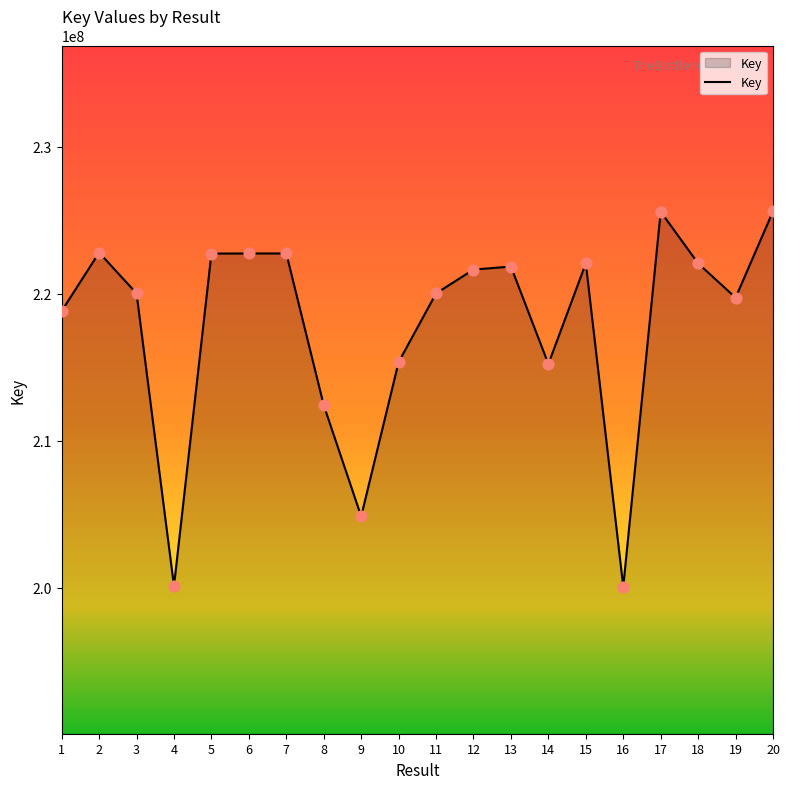

Approximately how many times larger is the value at 15 compared to 9?

1.1